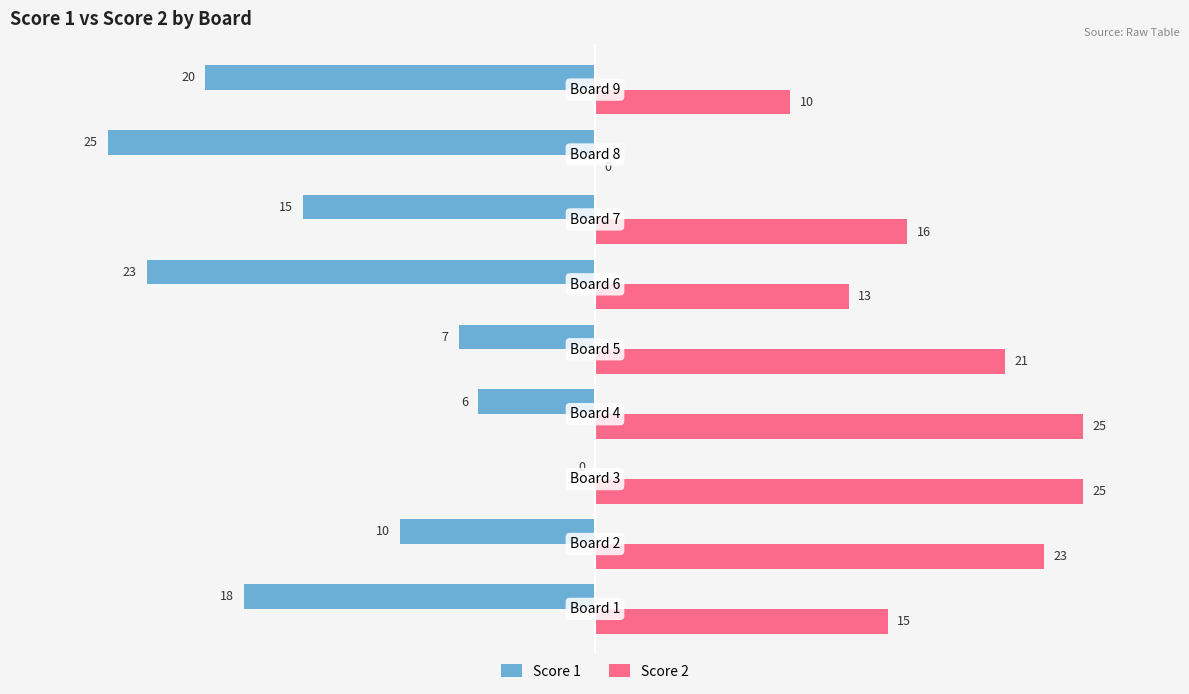

What is the sum of all Score 2 values?

148